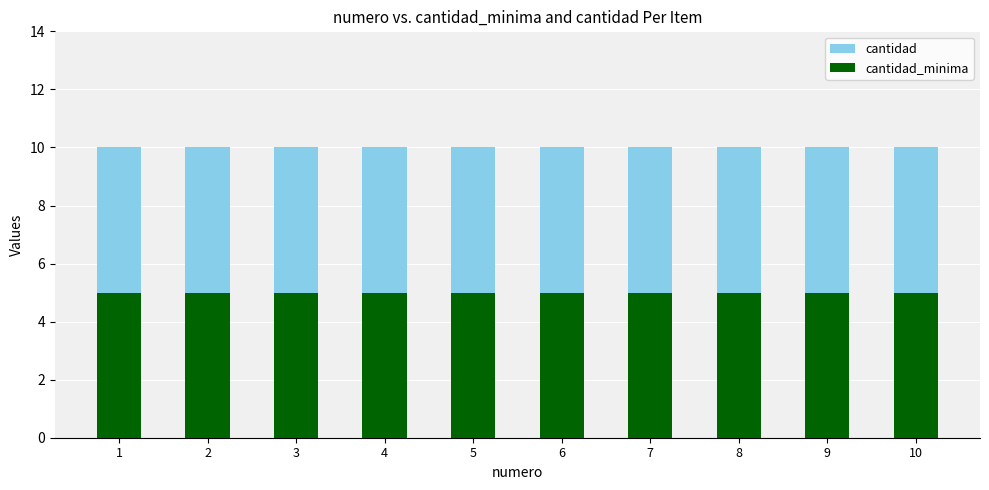

Reading left to right, what are all the values shown in this chart?

cantidad: 1=10	2=10	3=10	4=10	5=10	6=10	7=10	8=10	9=10	10=10
cantidad_minima: 1=5	2=5	3=5	4=5	5=5	6=5	7=5	8=5	9=5	10=5